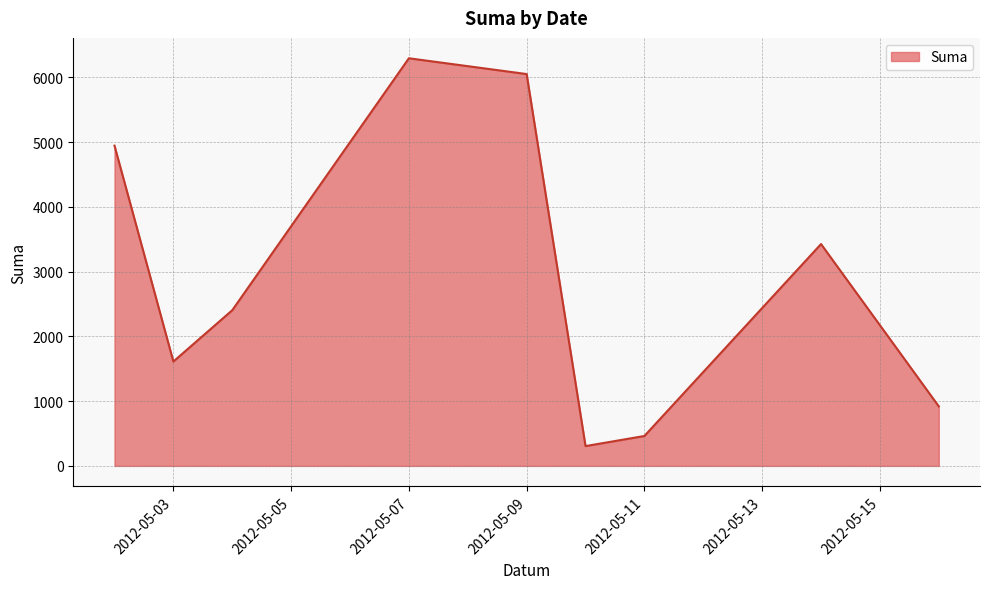

What is the smallest value displayed?

305.6